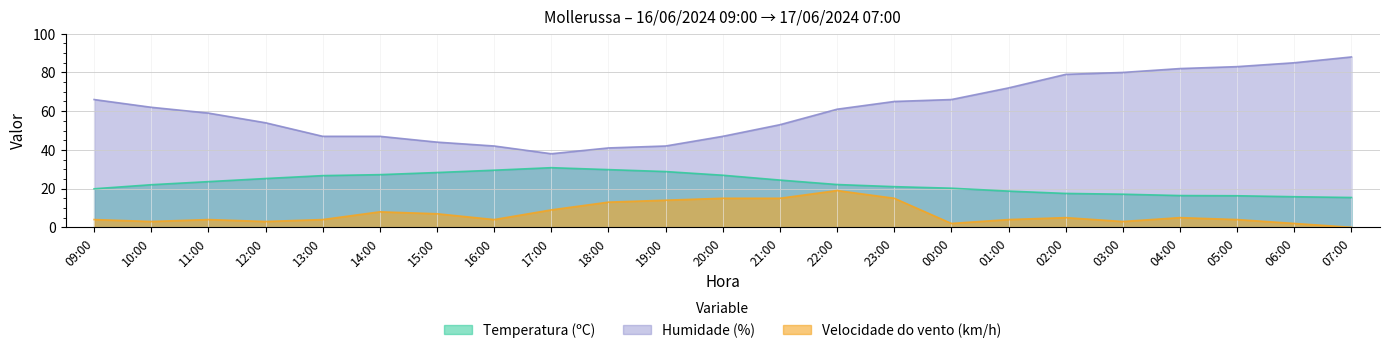

In Velocidade do vento (km/h), how many points are lower than both neighbors (excluding endpoints)?

5